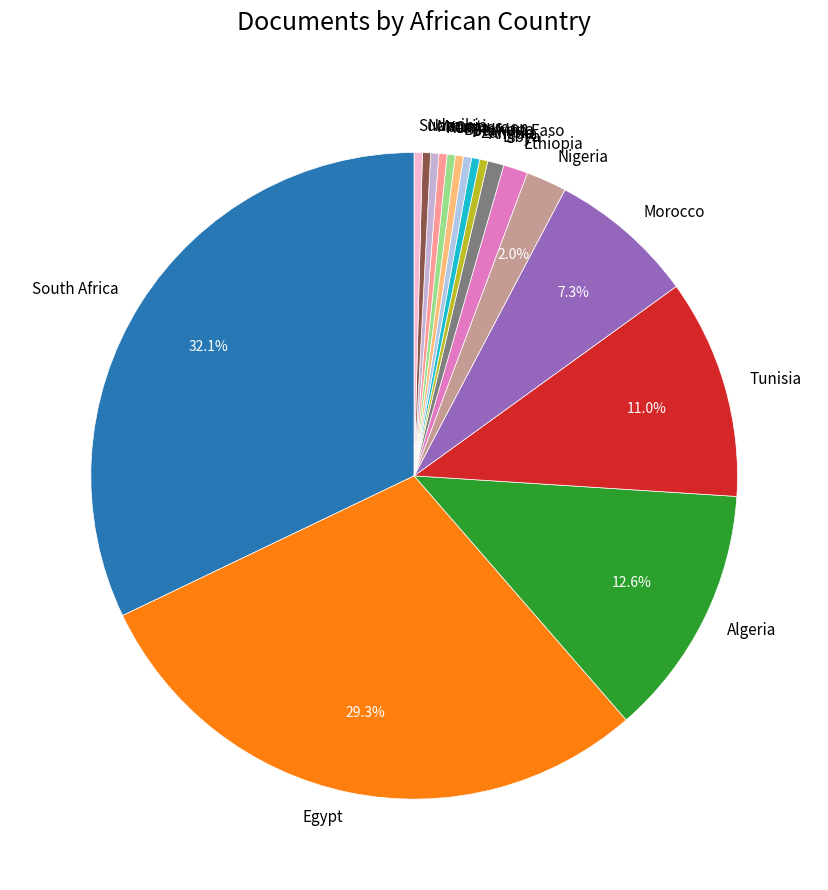

To the nearest percent, what percentage of the pie is Libya?

1%